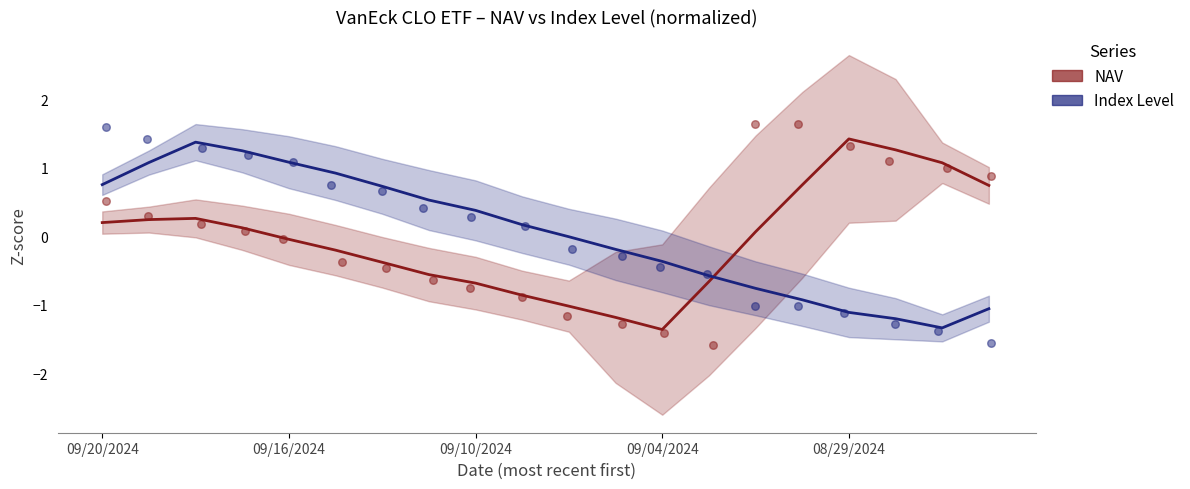

Which series contains the lowest Y value?

NAV